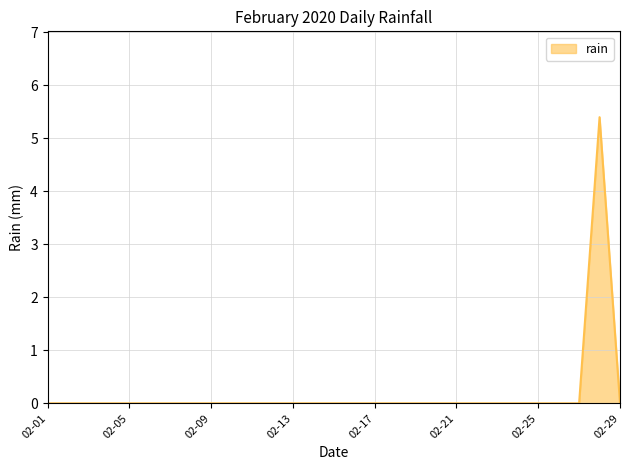

What is the difference between the maximum and minimum values?

5.4